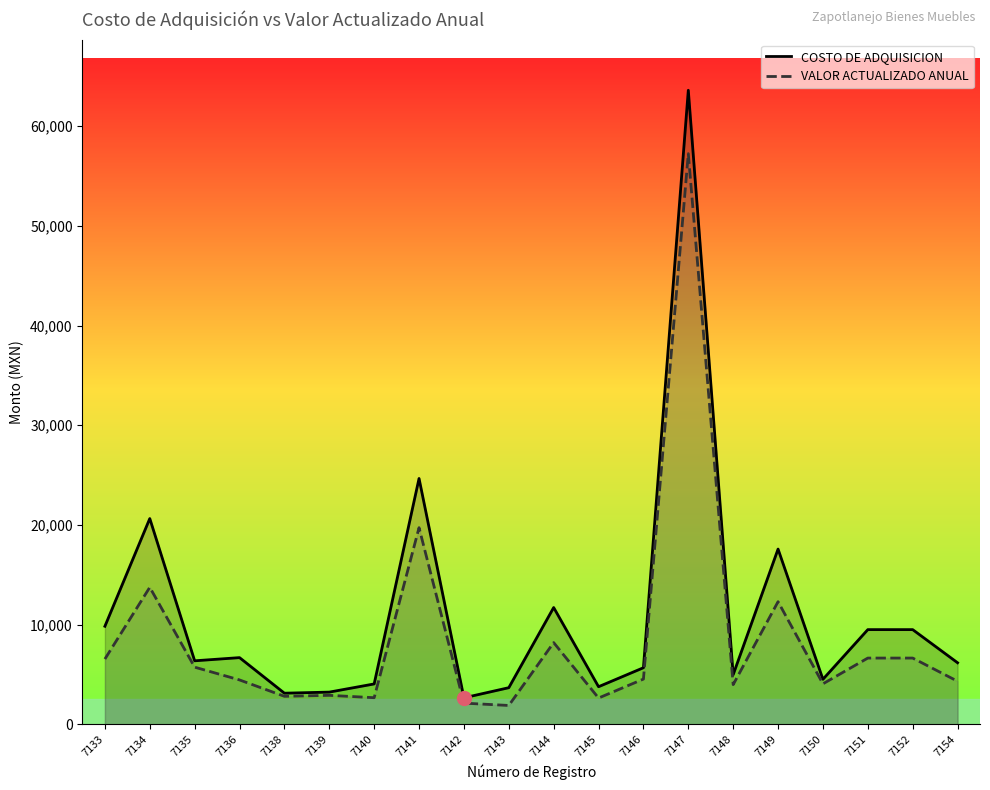

List the series in order of their peak value, lowest first.

VALOR ACTUALIZADO ANUAL, COSTO DE ADQUISICION